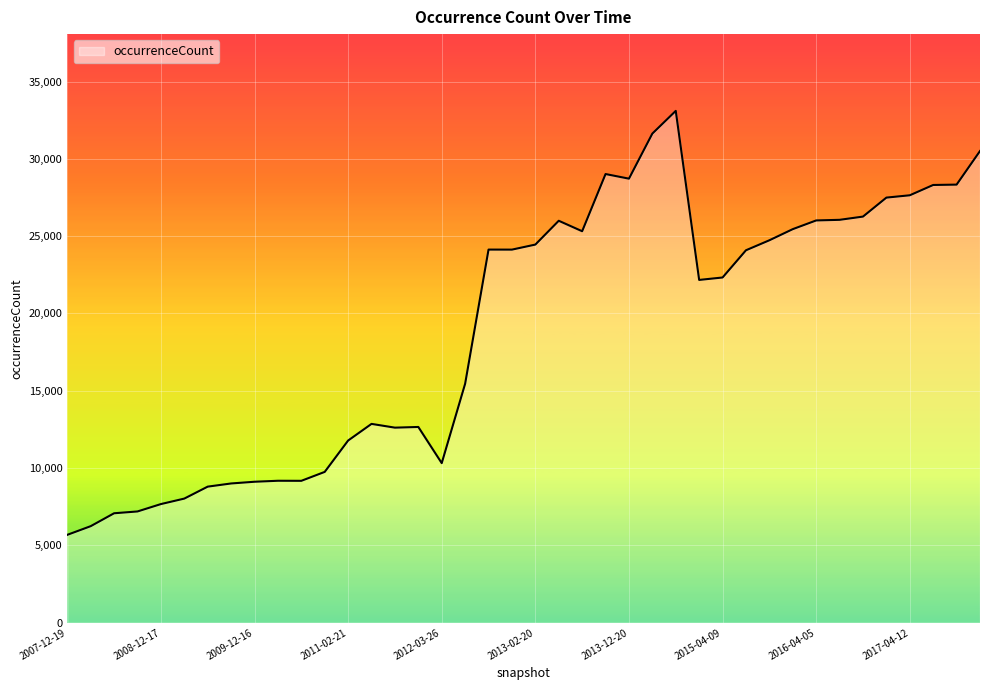

What is the difference between the maximum and minimum values?

27419